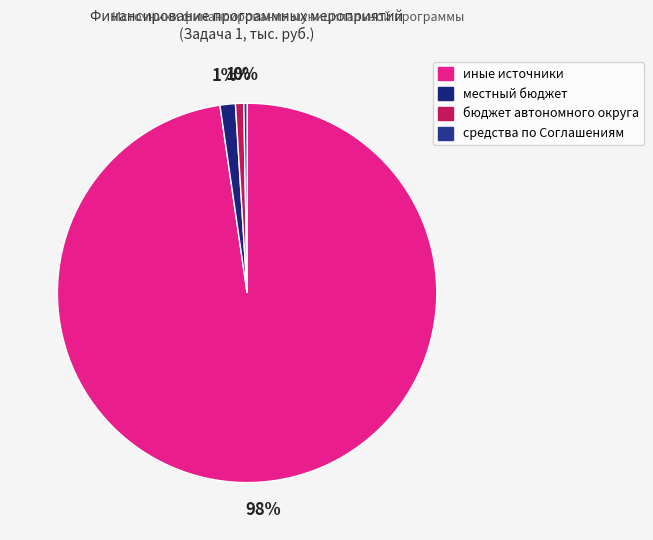

To the nearest percent, what is the difference between the largest and smallest slice percentages?

98%